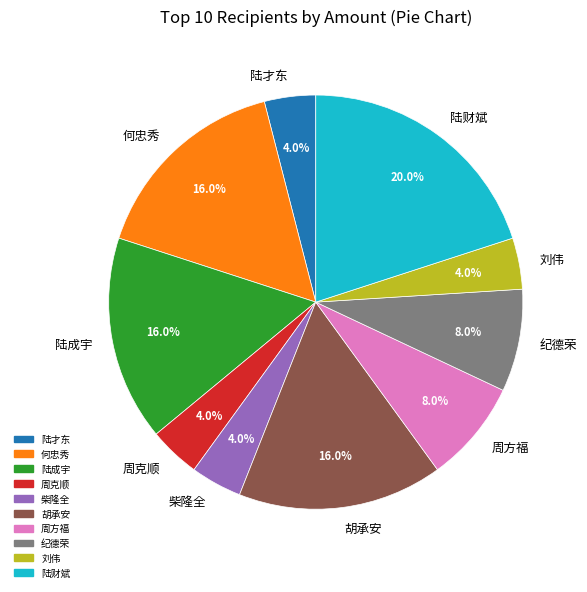

Combined, what portion of the pie is 纪德荣 and 胡承安?

24.0%